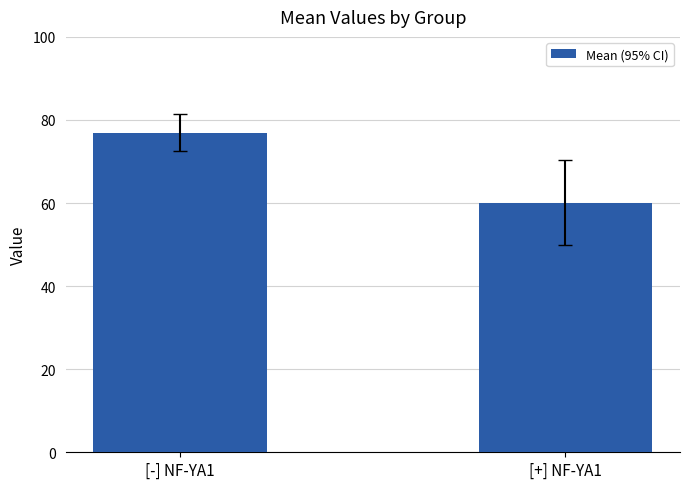

List the labels in order of value, smallest first.

[+] NF-YA1, [-] NF-YA1